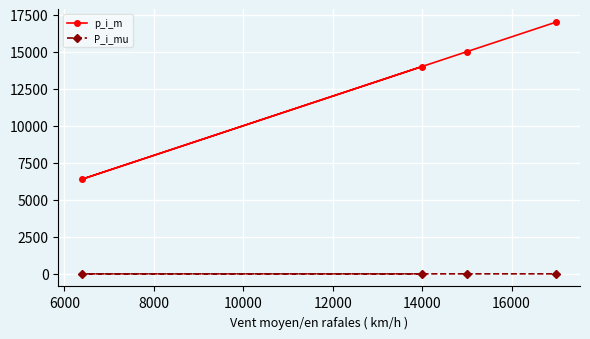

Which series has the largest range (max minus min)?

p_i_m